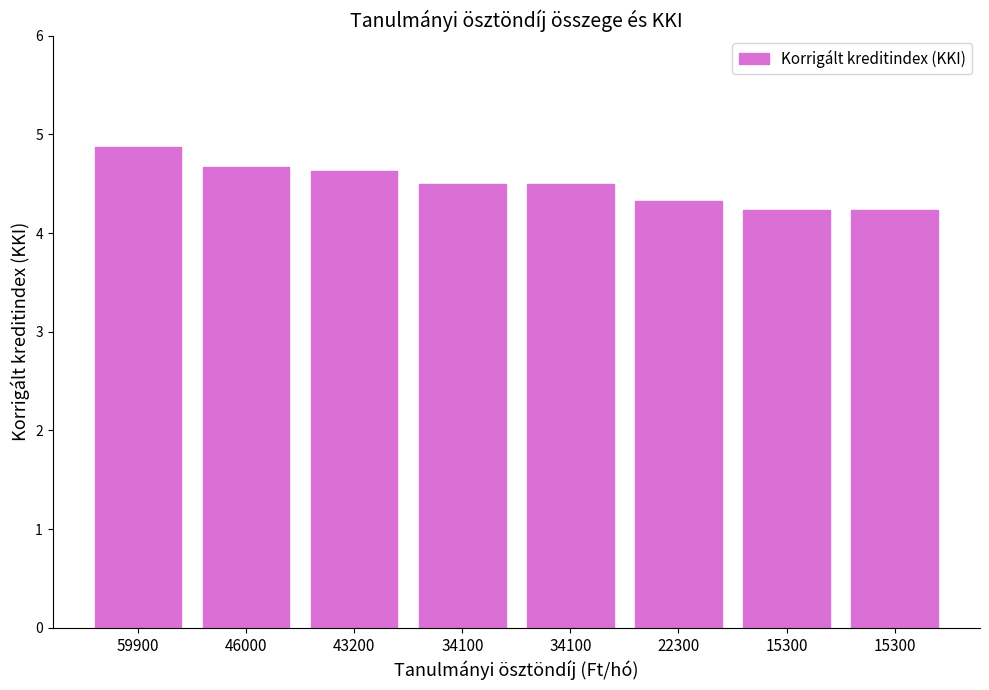

What is the sum of the values at 43200 and 15300?

8.9